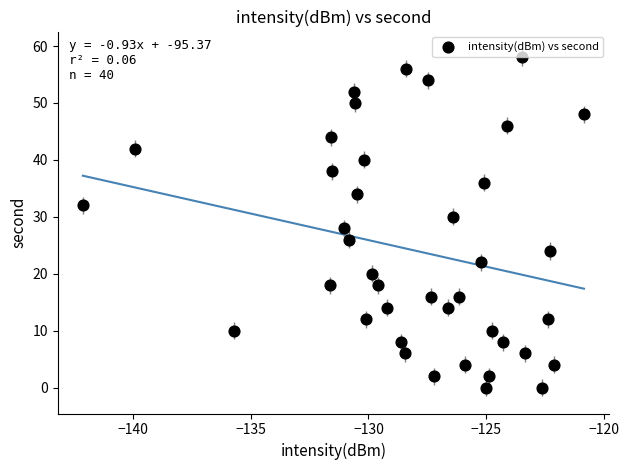

What is the range of Y values (max minus min)?

58